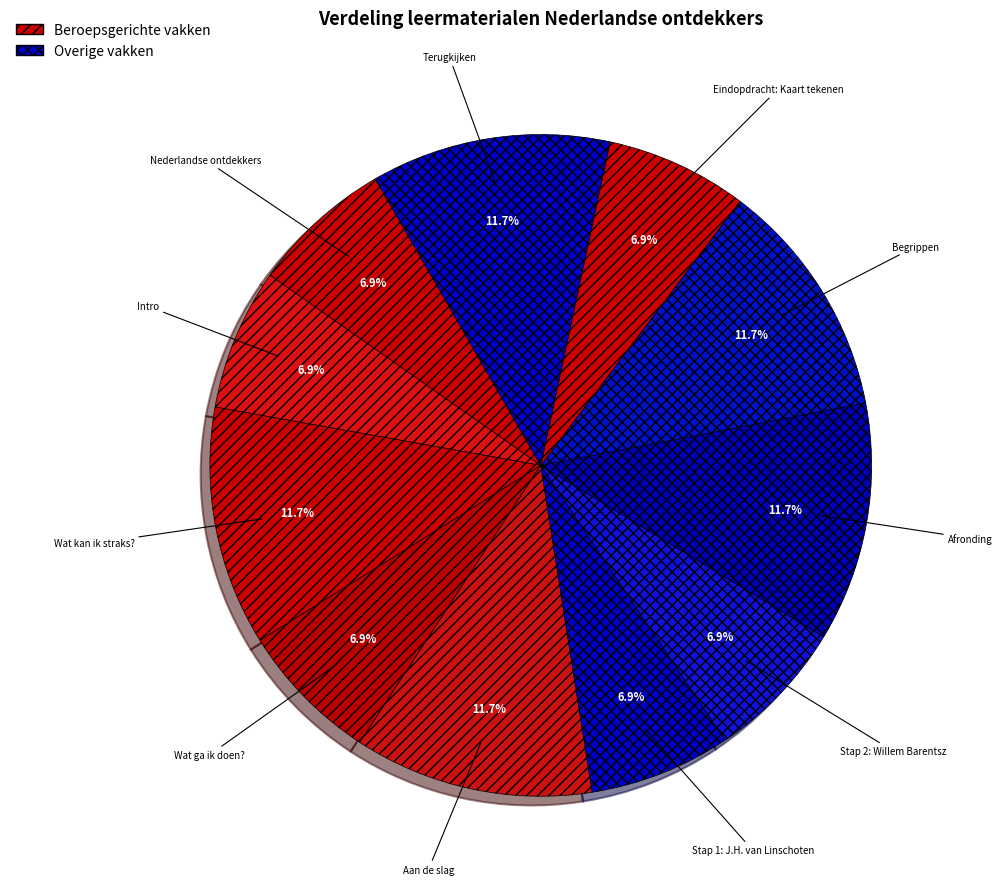

Which slice is the largest?

Terugkijken